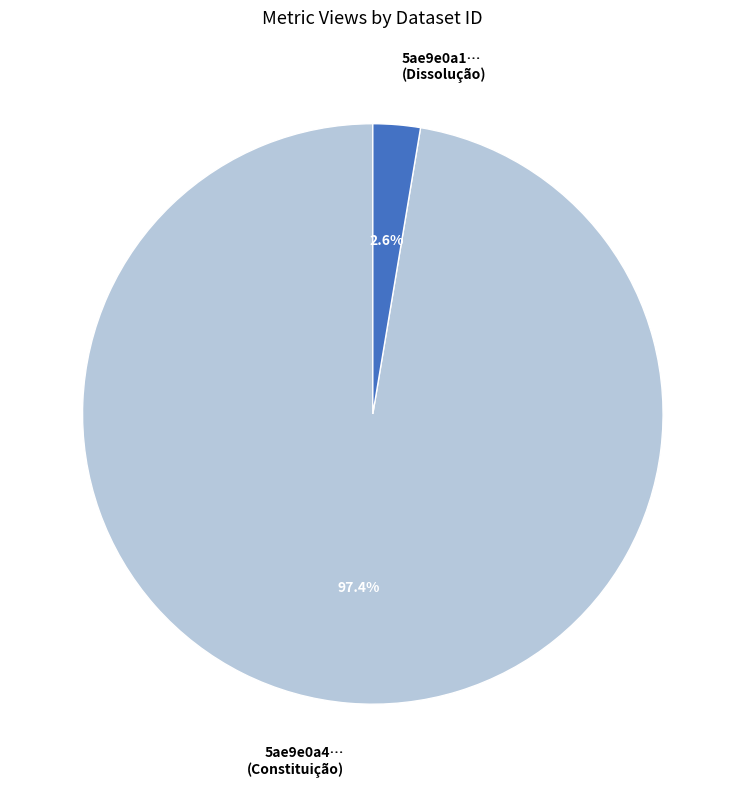

Rank the categories by value from highest to lowest.

5ae9e0a4… (Constituição), 5ae9e0a1… (Dissolução)